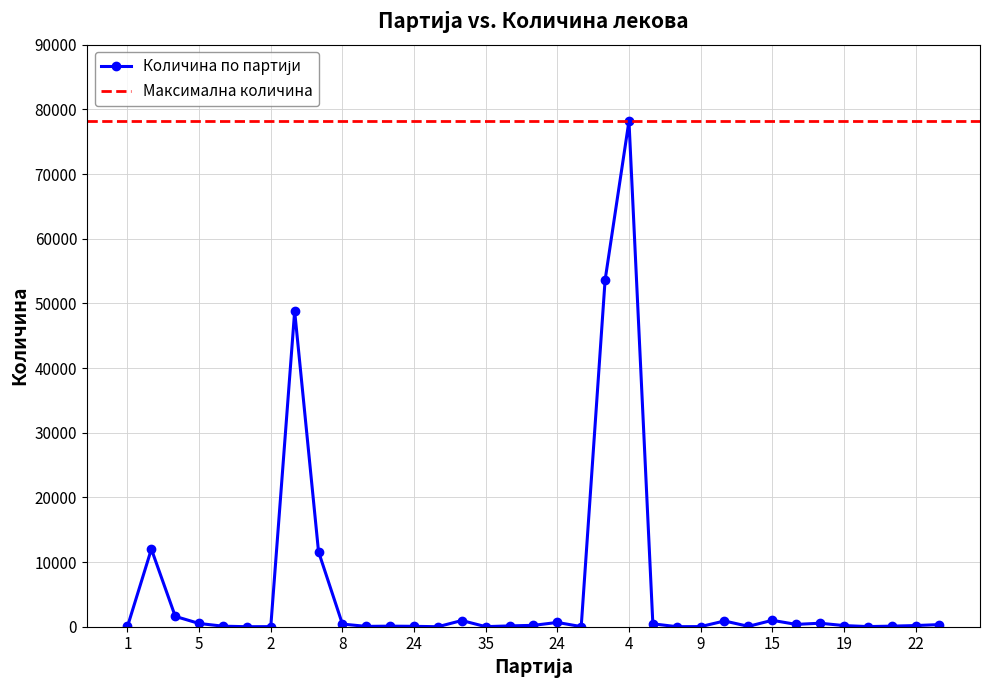

What is the ratio of the value at 1 to the value at 26?

21.0